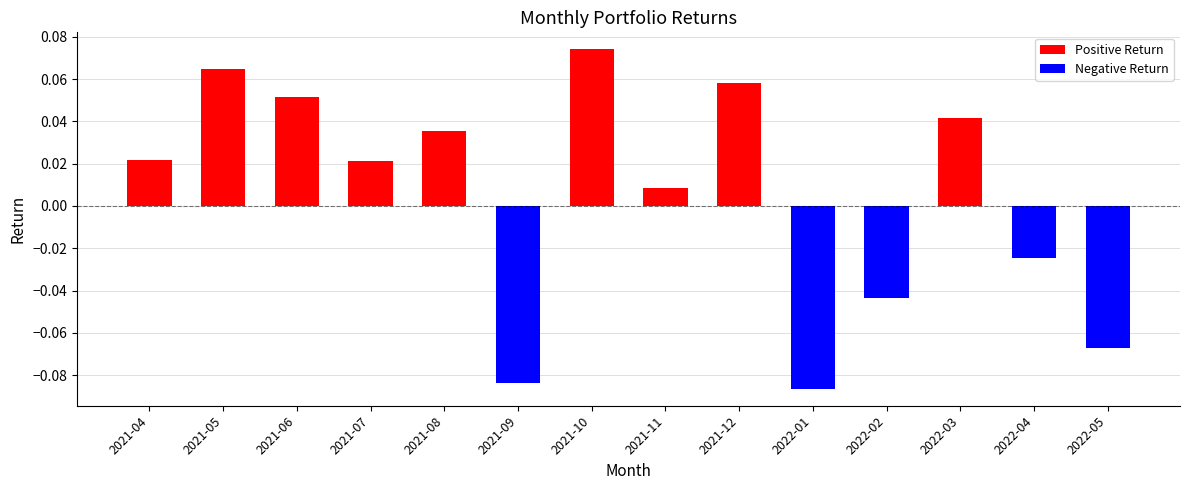

True or false: Positive Return has a value of 0.1 at 2021-12.

True